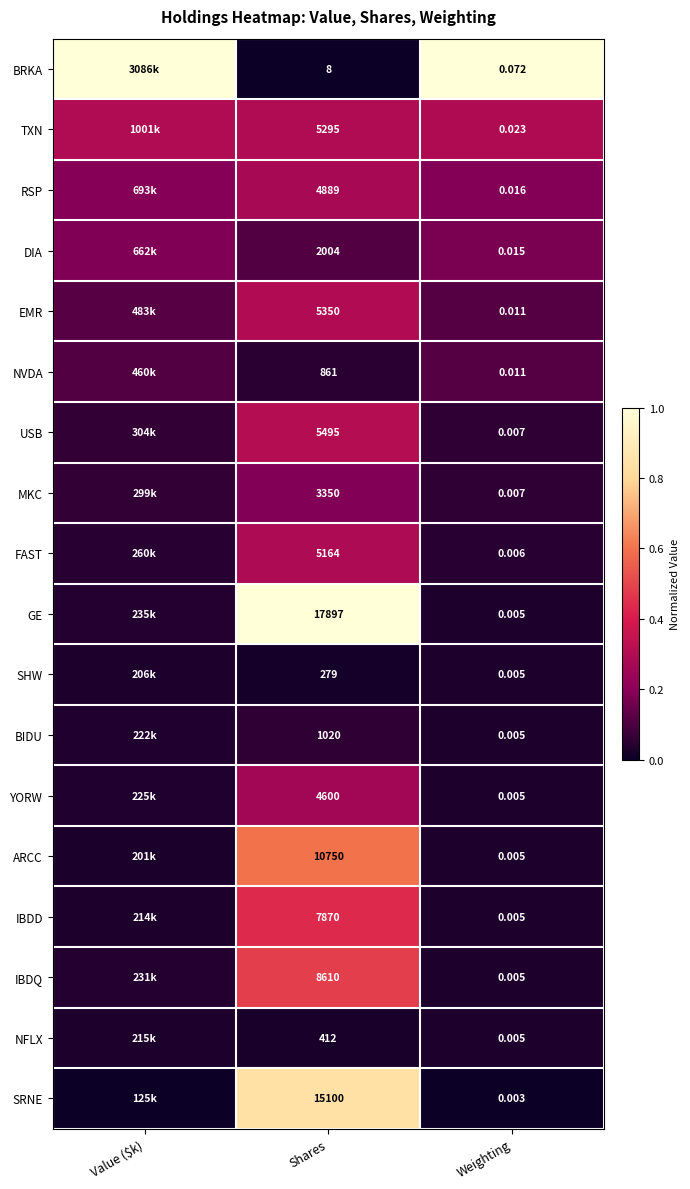

At Weighting, list the series in order from largest to smallest.

BRKA, TXN, RSP, DIA, EMR, NVDA, USB, MKC, FAST, GE, SHW, BIDU, YORW, ARCC, IBDD, IBDQ, NFLX, SRNE